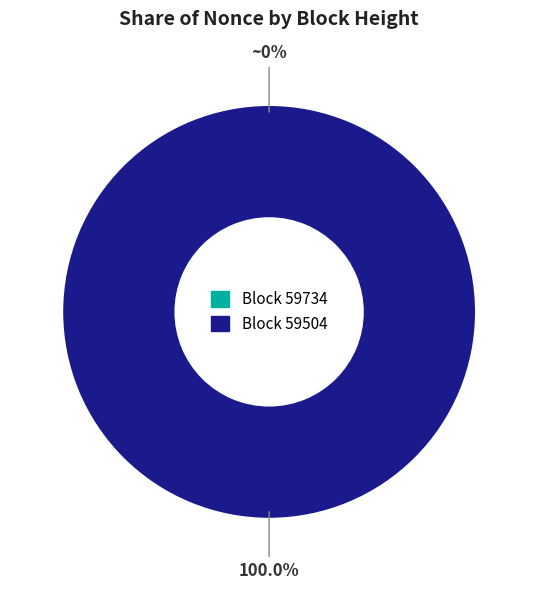

Which category has the smallest portion of the pie?

59734